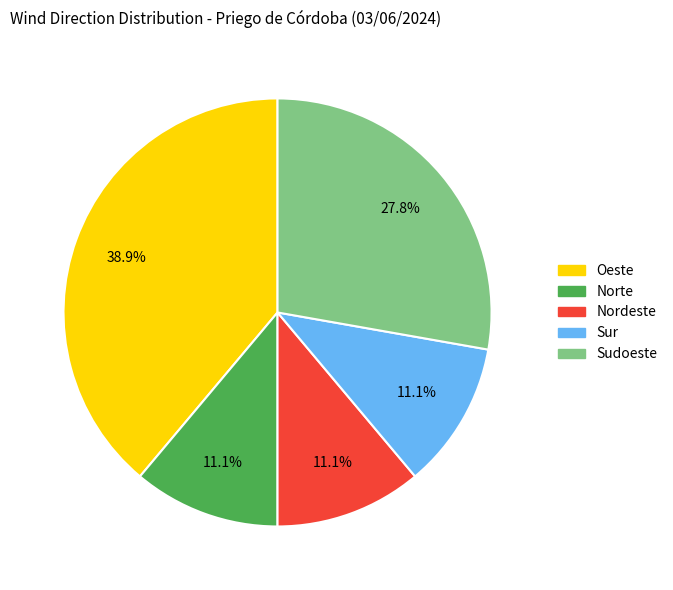

Does any single category account for the majority?

No